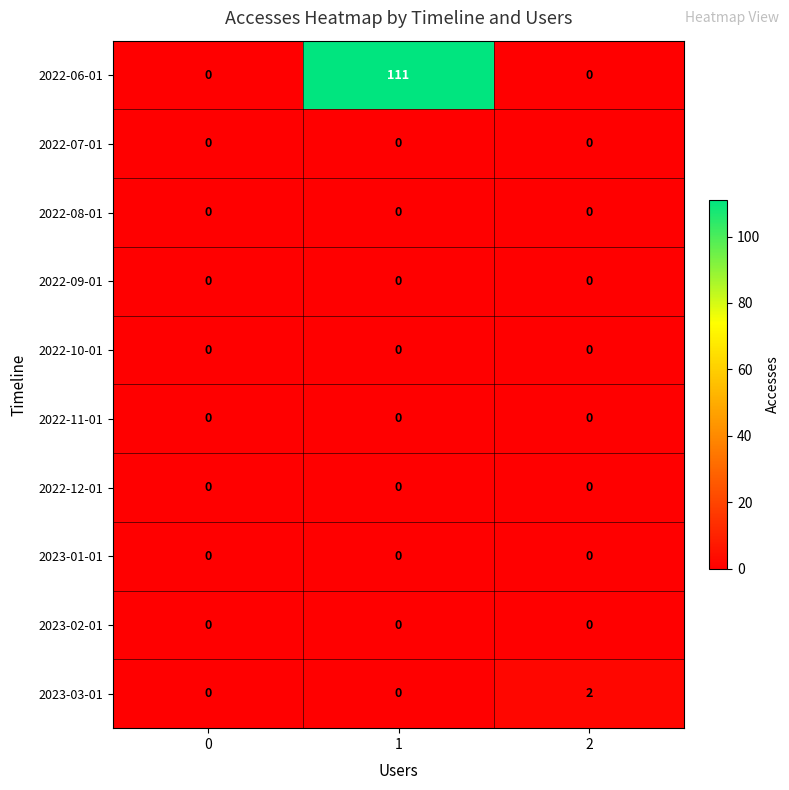

What is the total value across all series at 1?

111